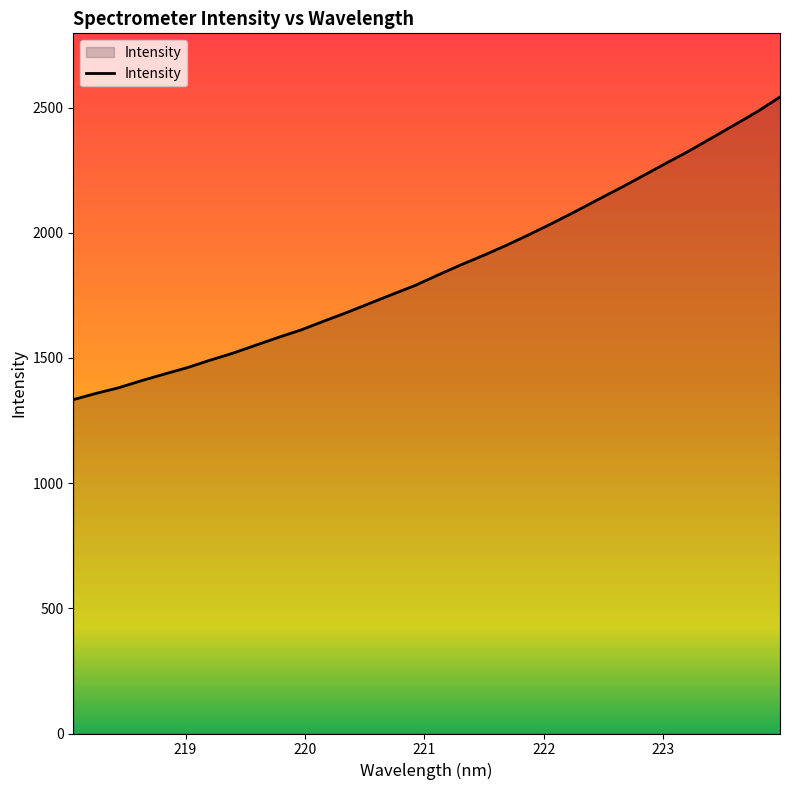

What is the smallest value displayed?

1333.3